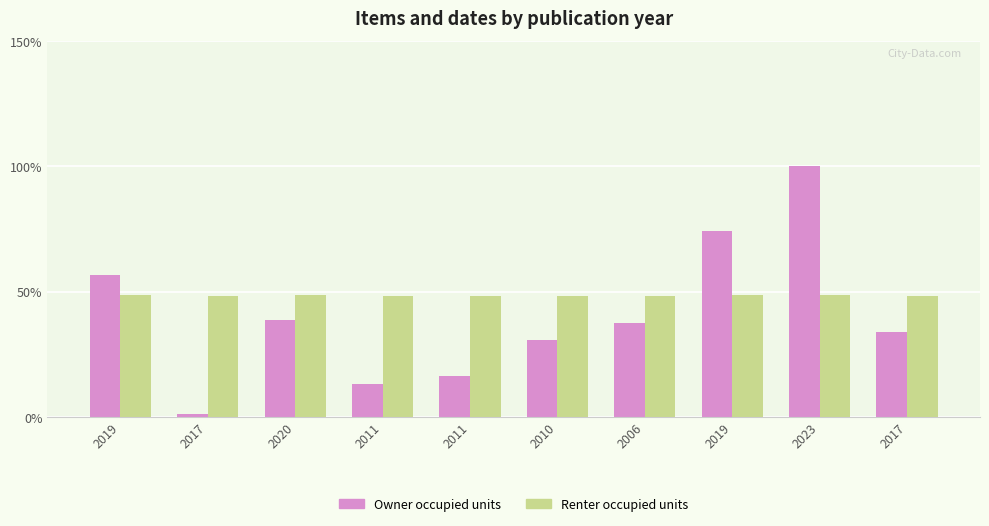

What is the label of the 8th bar from the left?

2019